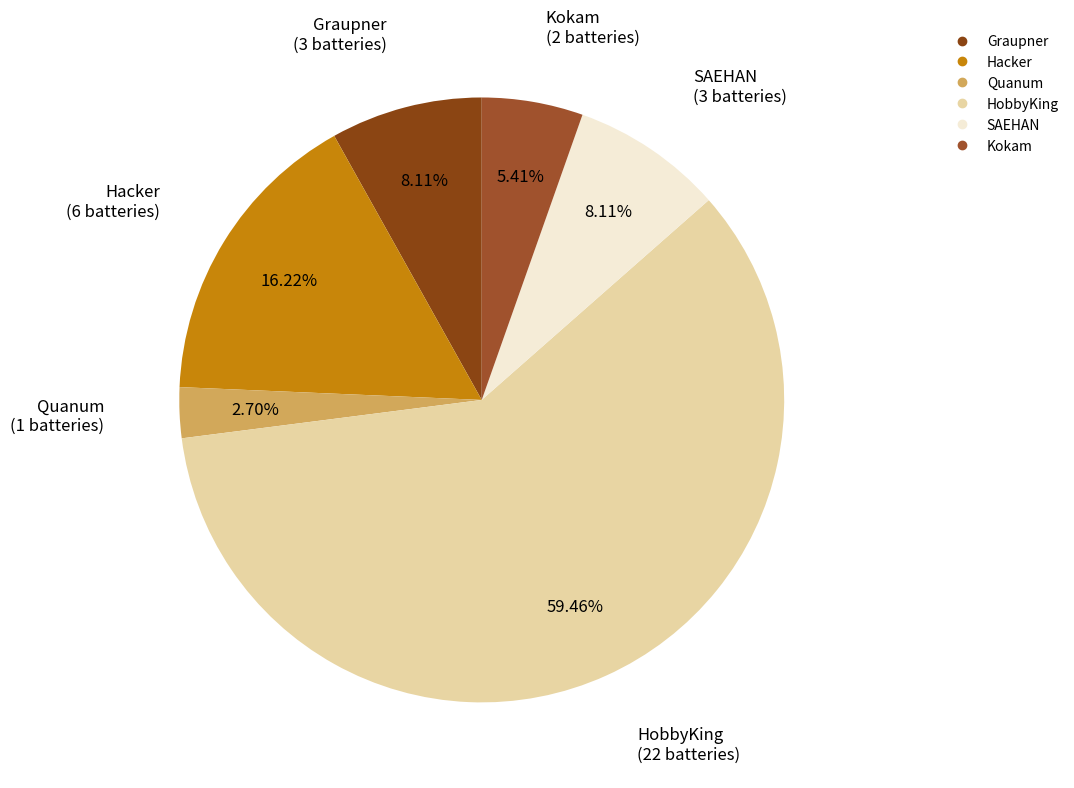

To the nearest percent, what is the difference between the largest and smallest slice percentages?

57%